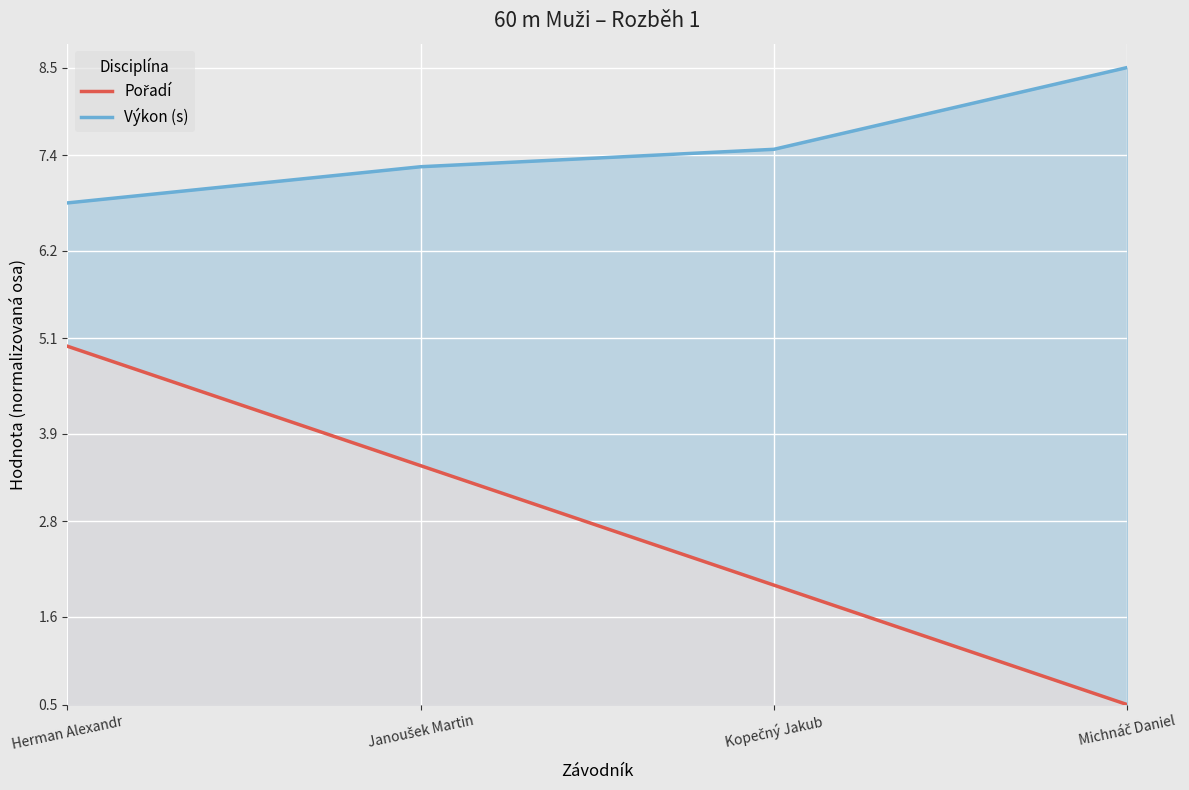

What is the sum of all Výkon (s) values?

30.0